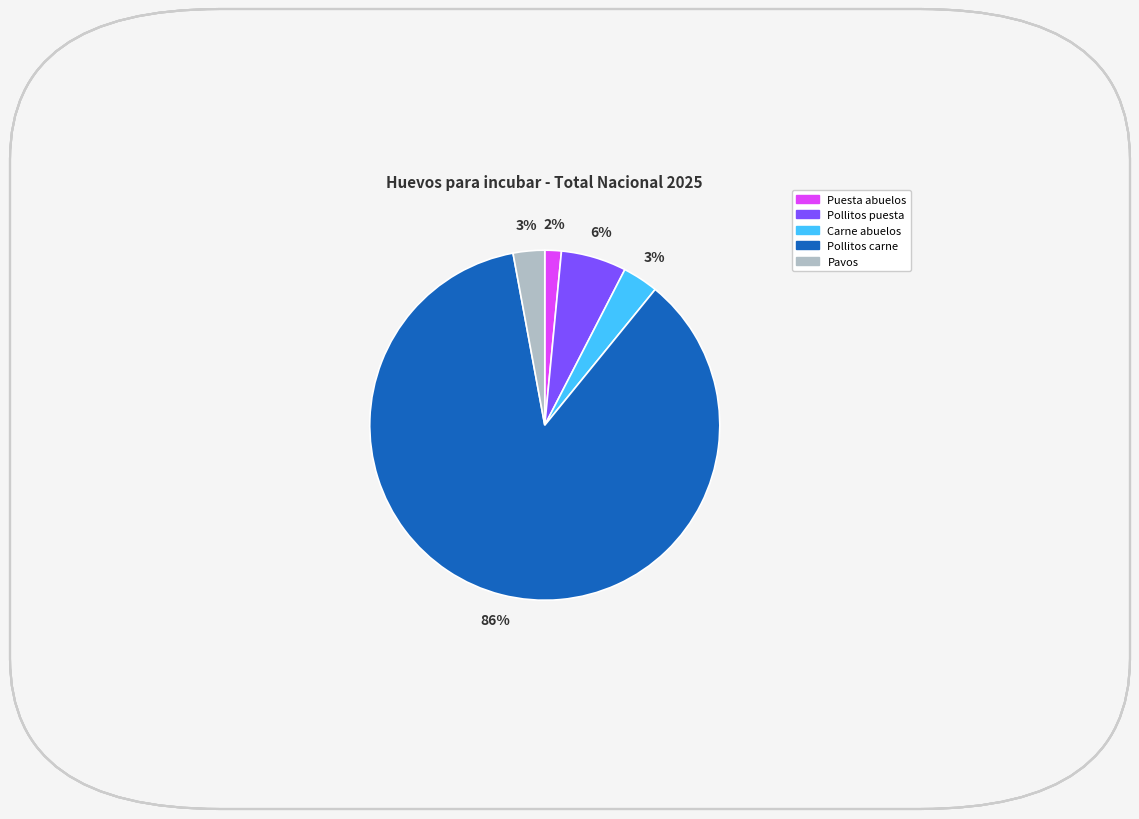

Do Puesta abuelos and Pollitos puesta together represent more than half of the pie?

No